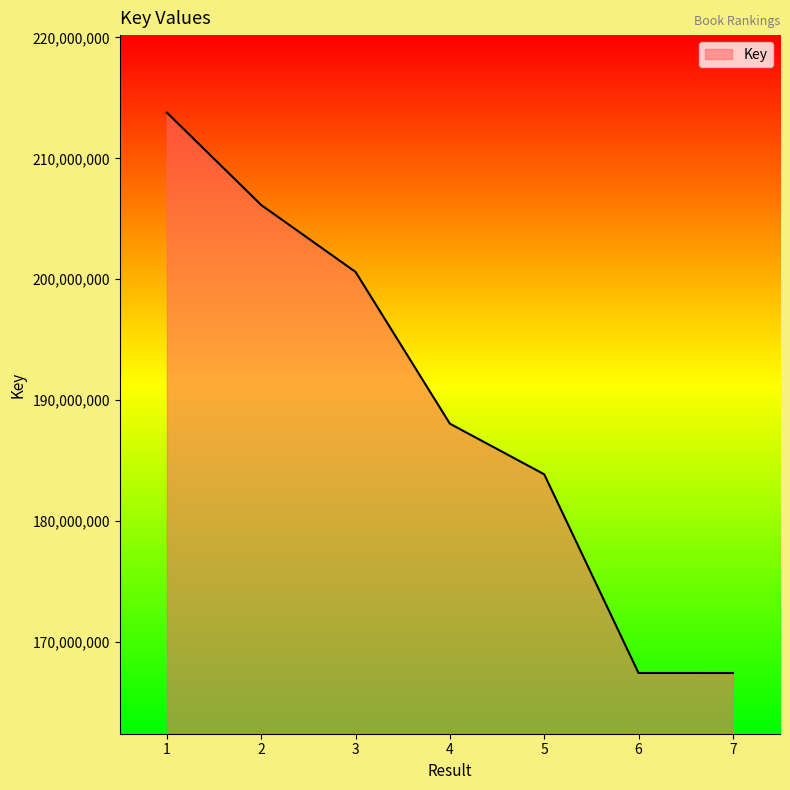

Between 1 and 7, which is larger?

1